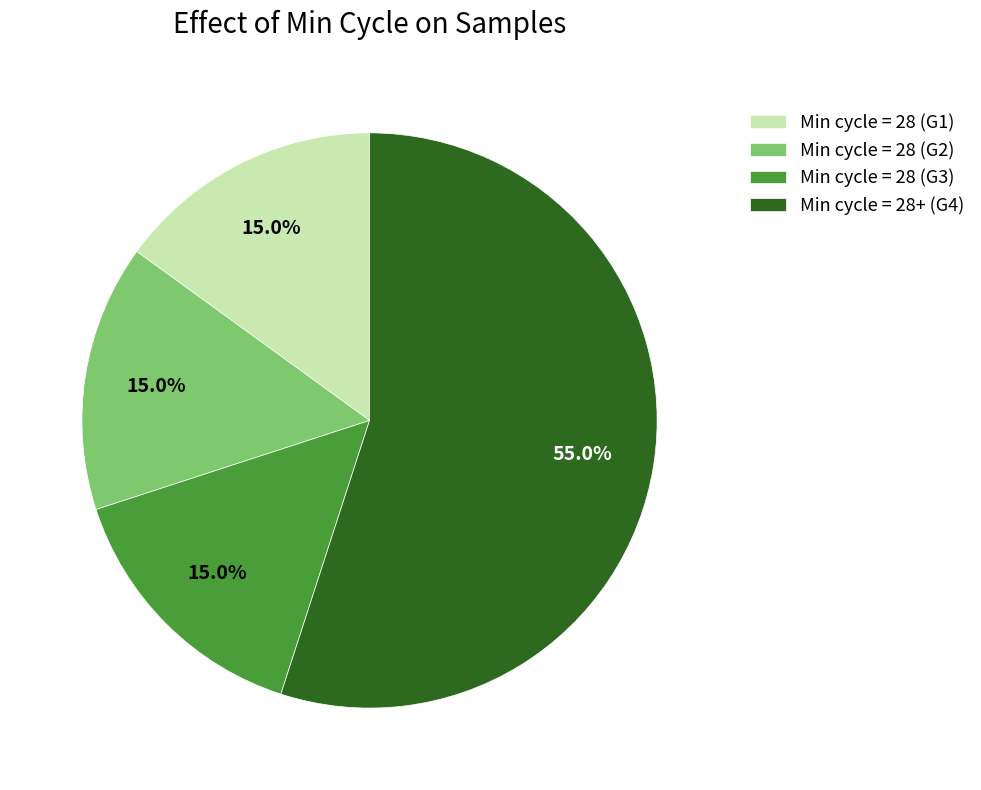

How many slices are in this pie chart?

4